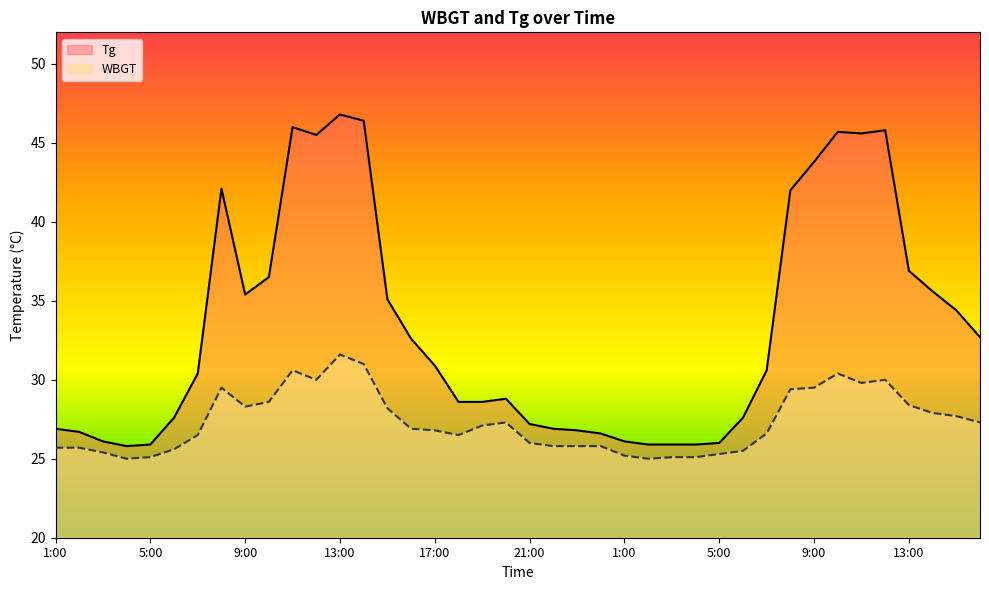

Reading right to left, extract all data points from this chart.

Tg: 32.7	34.4	35.6	36.9	45.8	45.6	45.7	43.8	42.0	30.6	27.6	26.0	25.9	25.9	25.9	26.1	26.6	26.8	26.9	27.2	28.8	28.6	28.6	30.9	32.6	35.1	46.4	46.8	45.5	46.0	36.5	35.4	42.1	30.4	27.6	25.9	25.8	26.1	26.7	26.9
WBGT: 27.3	27.7	27.9	28.4	30.0	29.8	30.4	29.5	29.4	26.6	25.5	25.3	25.1	25.1	25.0	25.2	25.8	25.8	25.8	26.0	27.3	27.1	26.5	26.8	26.9	28.2	31.0	31.6	30.0	30.6	28.6	28.3	29.5	26.5	25.6	25.1	25.0	25.4	25.7	25.7